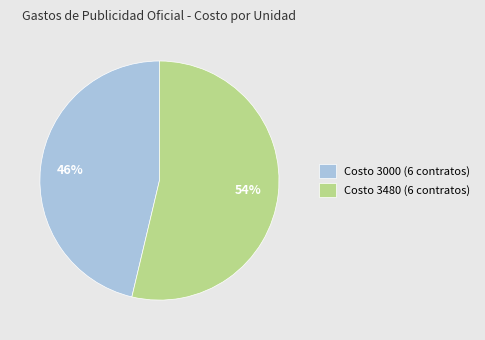

What percentage is the Costo 3480 (6 contratos) slice, to the nearest percent?

54%